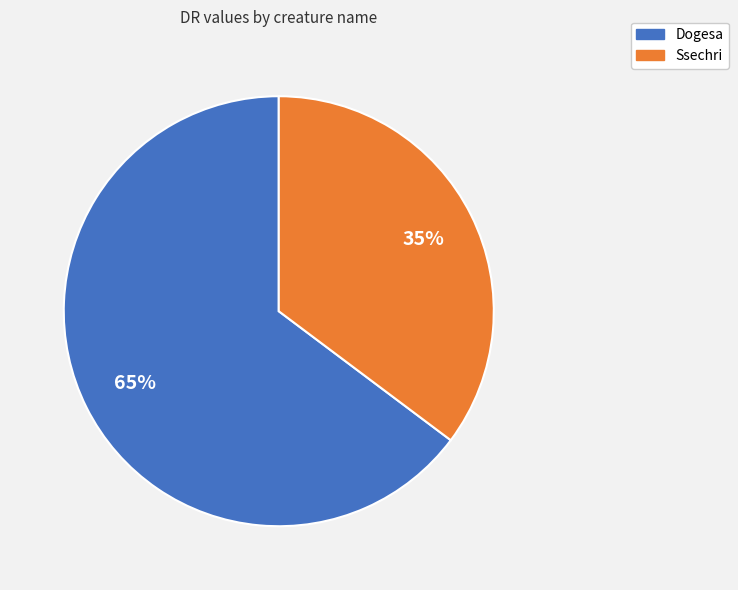

To the nearest percent, what is the difference between the Dogesa and Ssechri slice percentages?

30%